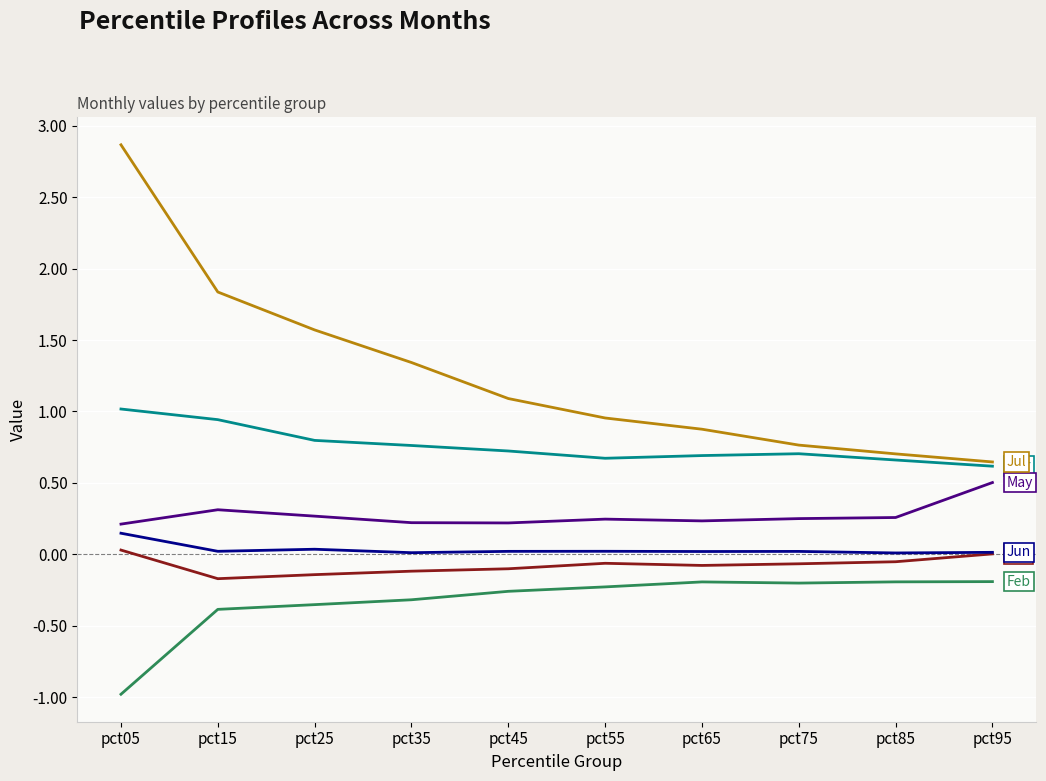

What is the greatest value displayed?

2.9